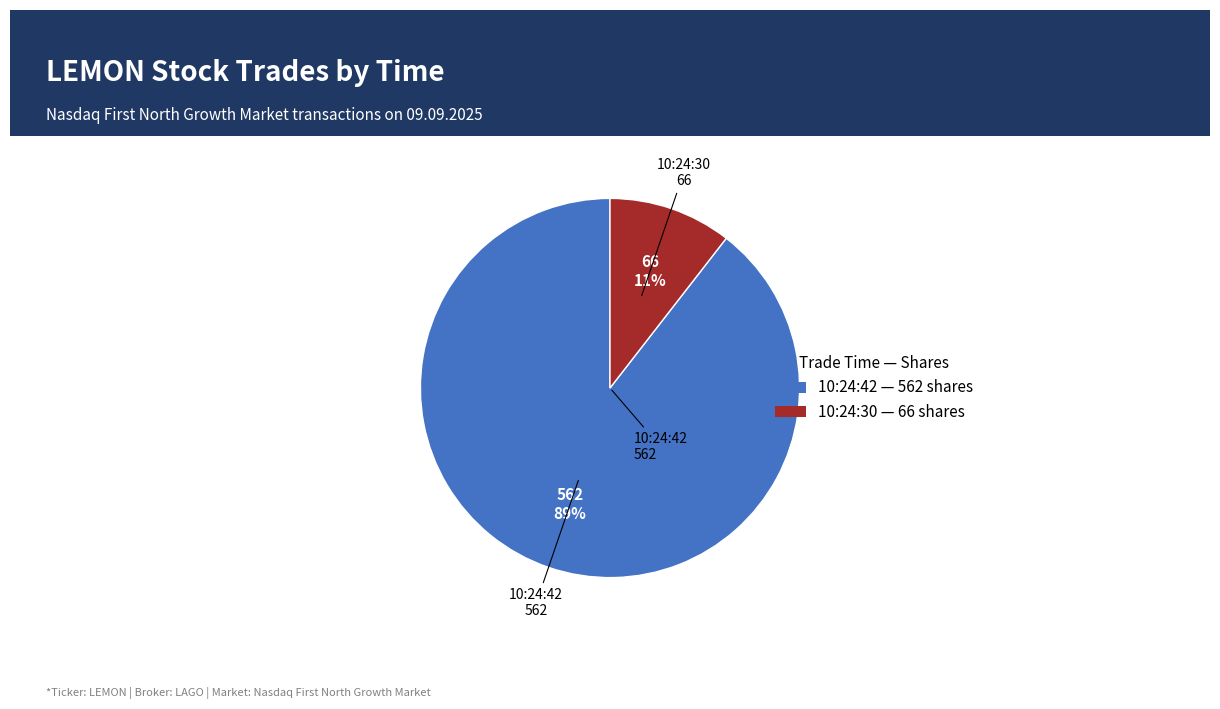

Which category has the smallest portion of the pie?

10:24:30